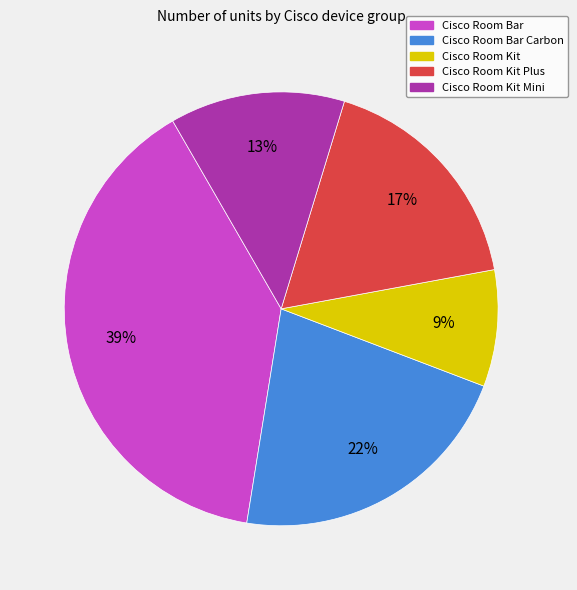

Is there any slice that represents more than half of the pie?

No